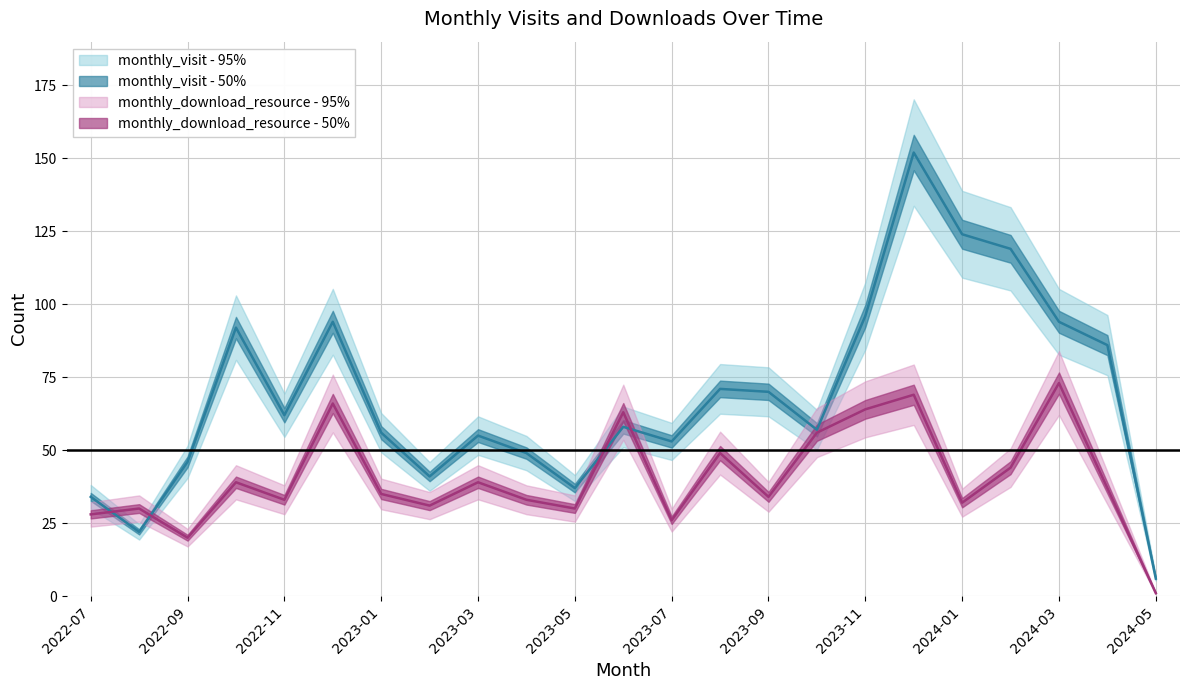

How many categories are shown in the chart?

23